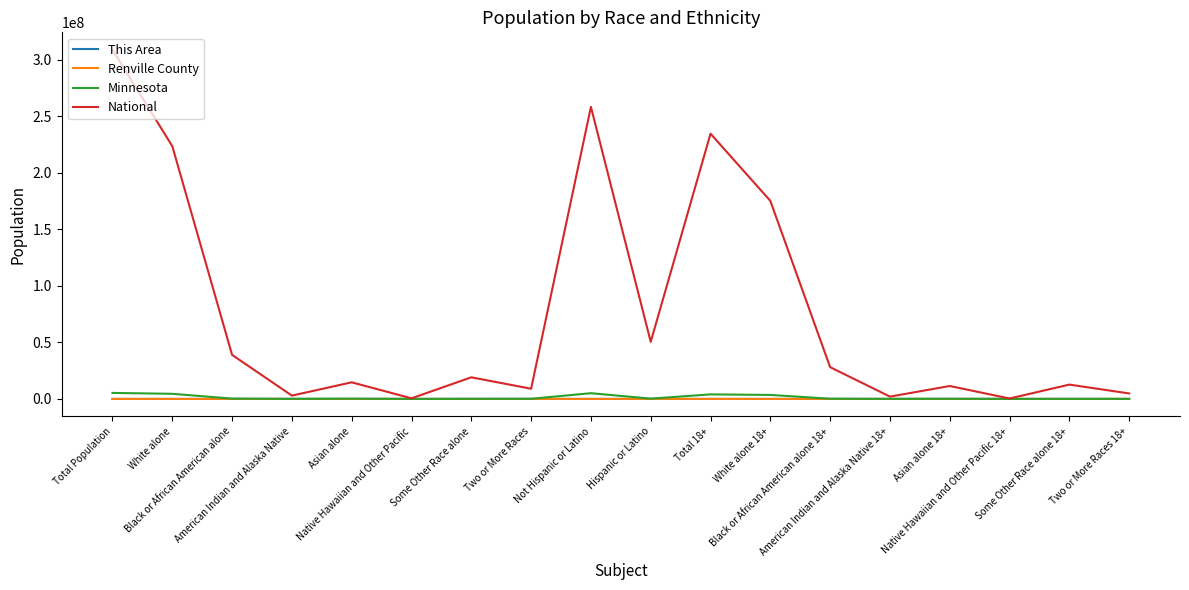

Is it true that Minnesota equals 177707 at Black or African American alone 18+?

True